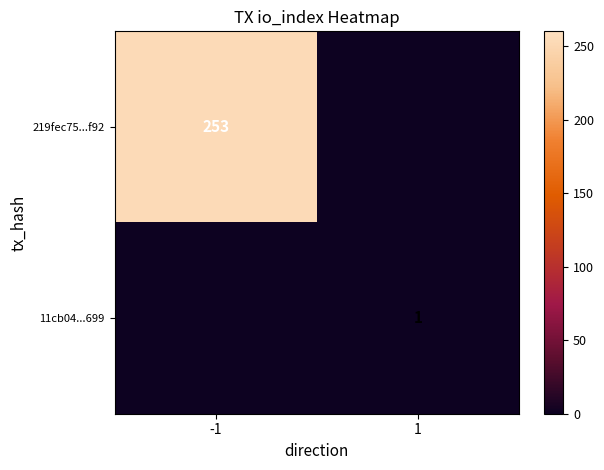

What is the spread (max minus min) of values at -1?

253